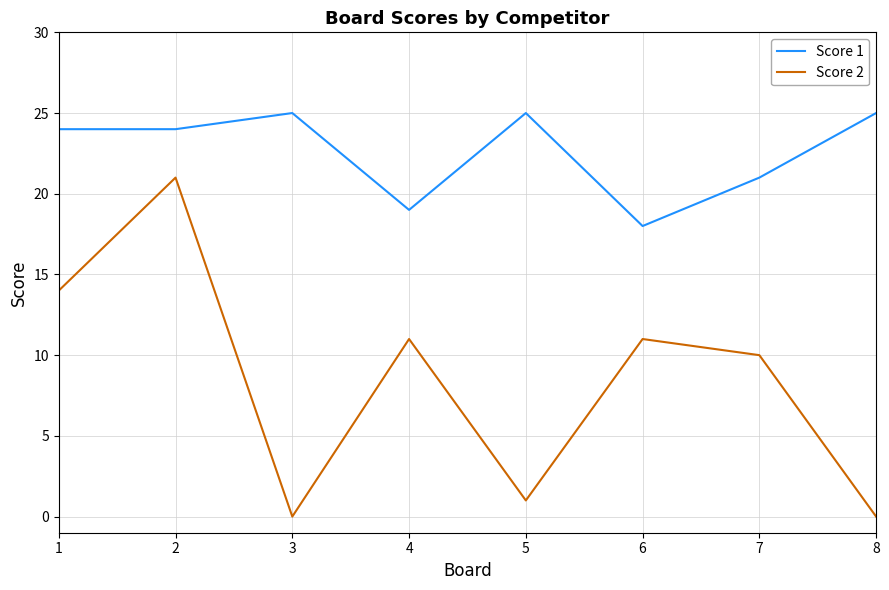

The Score 2 series shows 10 at 7. True or false?

True